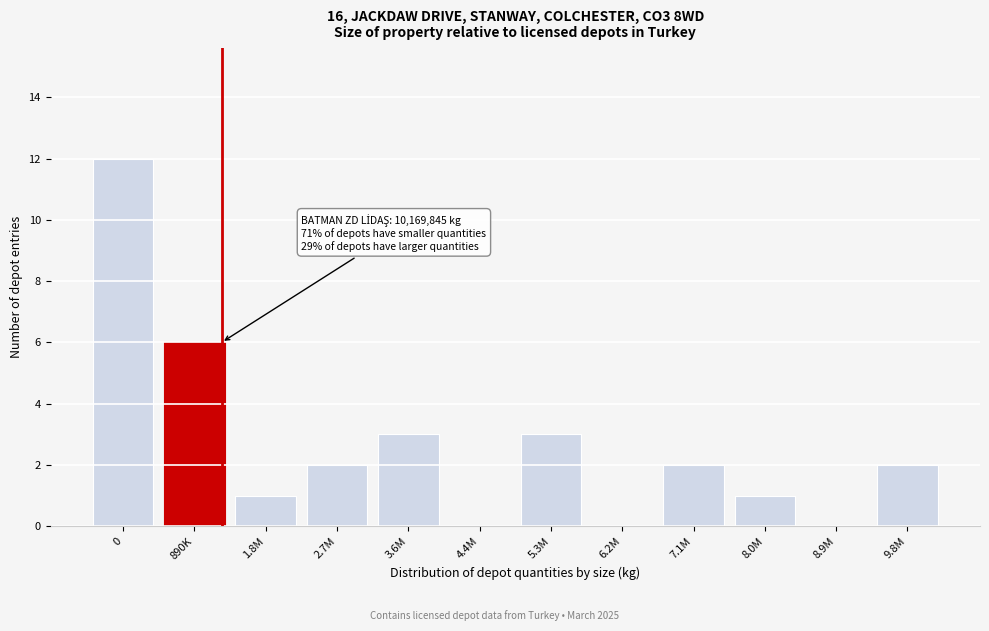

Reading left to right, transcribe all the data shown in this chart.

0=12	890K=6	1.8M=1	2.7M=2	3.6M=3	4.4M=0	5.3M=3	6.2M=0	7.1M=2	8.0M=1	8.9M=0	9.8M=2